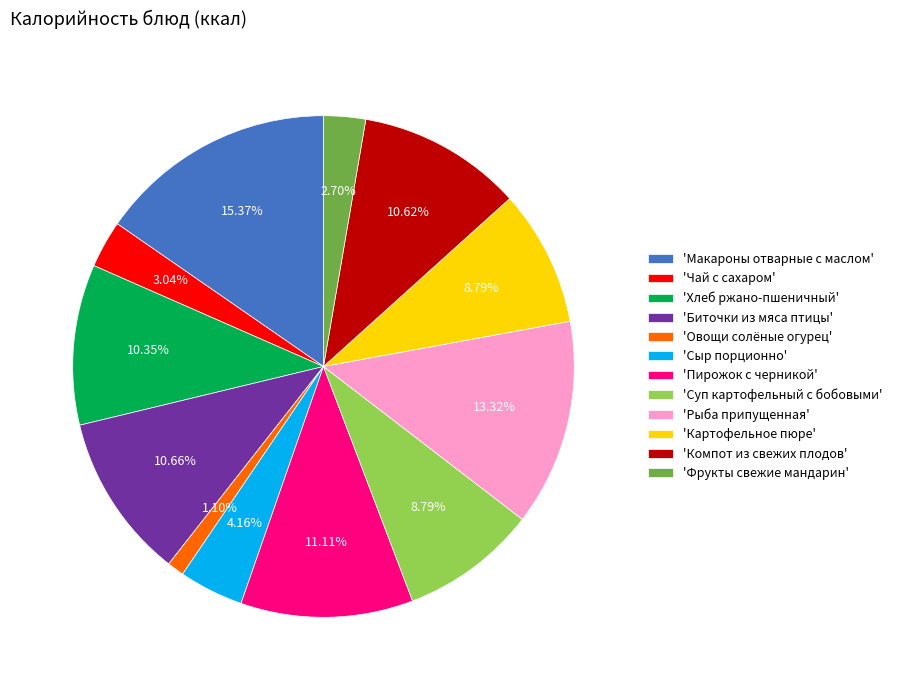

Which has a higher value, 'Компот из свежих плодов' or 'Чай с сахаром'?

'Компот из свежих плодов'